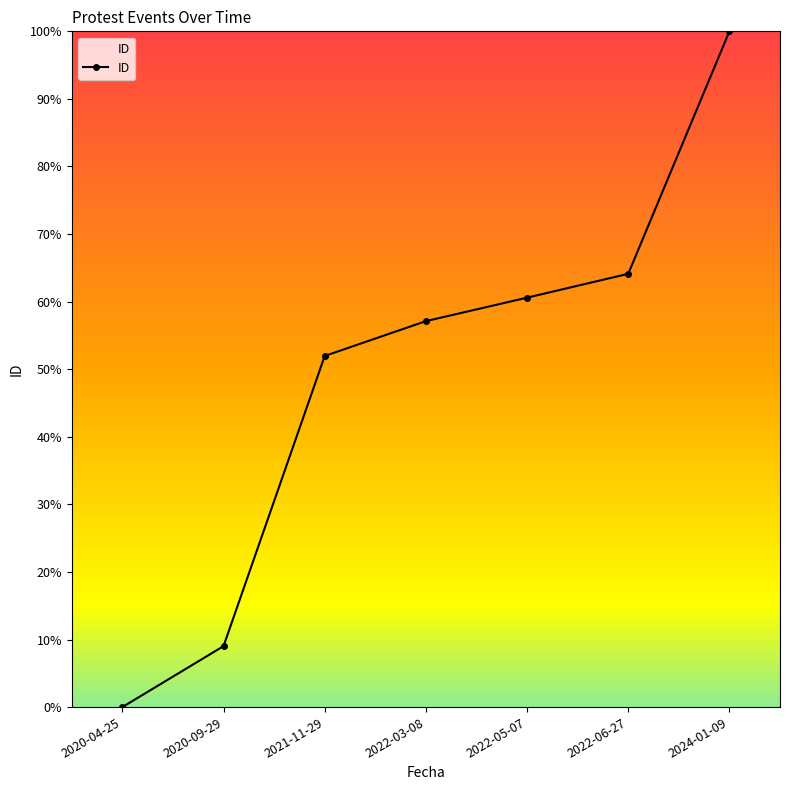

Which label corresponds to the smallest value in the chart?

2020-04-25